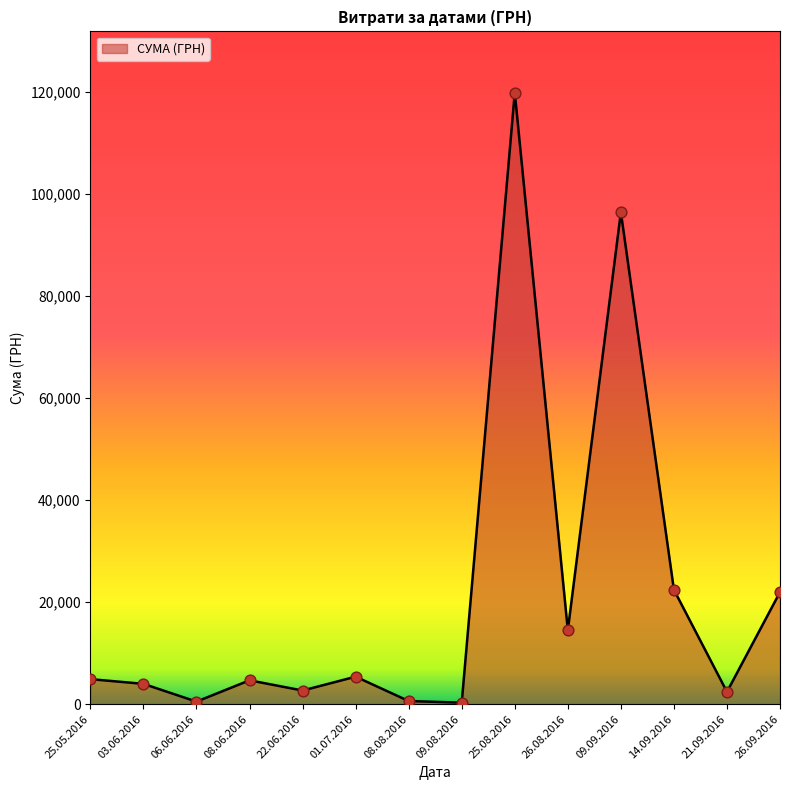

What is the change in value from 03.06.2016 to 21.09.2016?

-1569.0